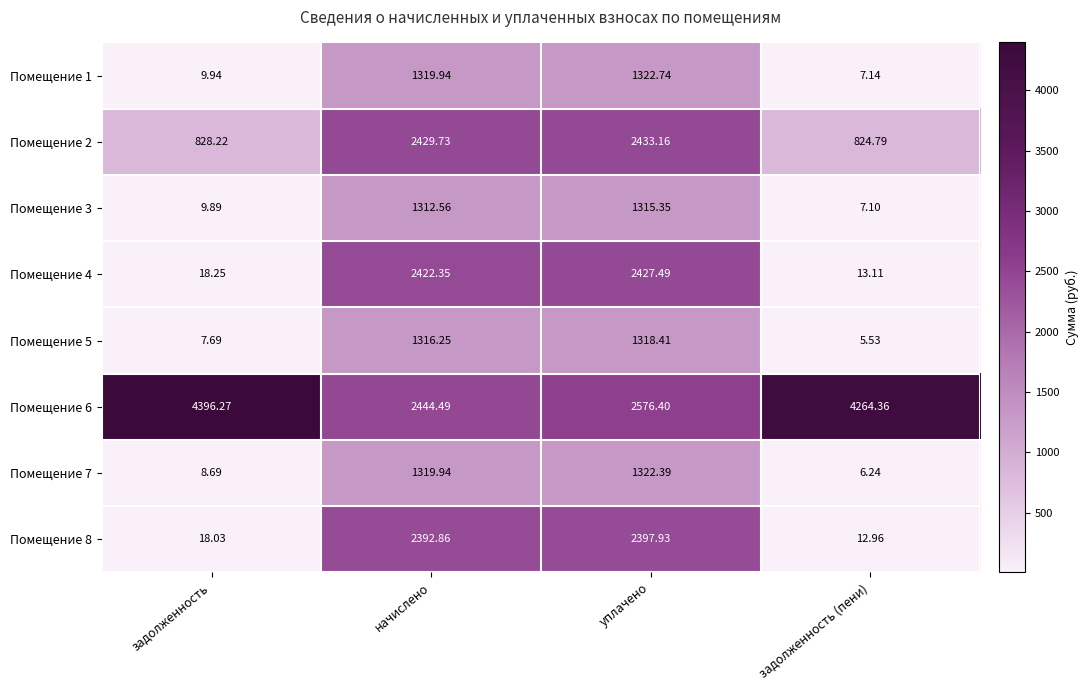

At how many categories does at least one series exceed 542?

4